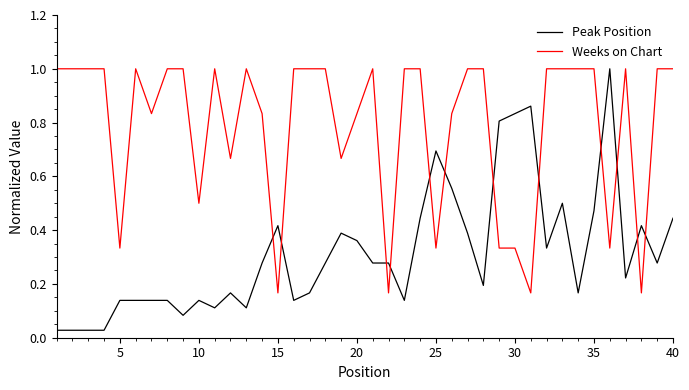

Which series has the widest spread of values?

Peak Position